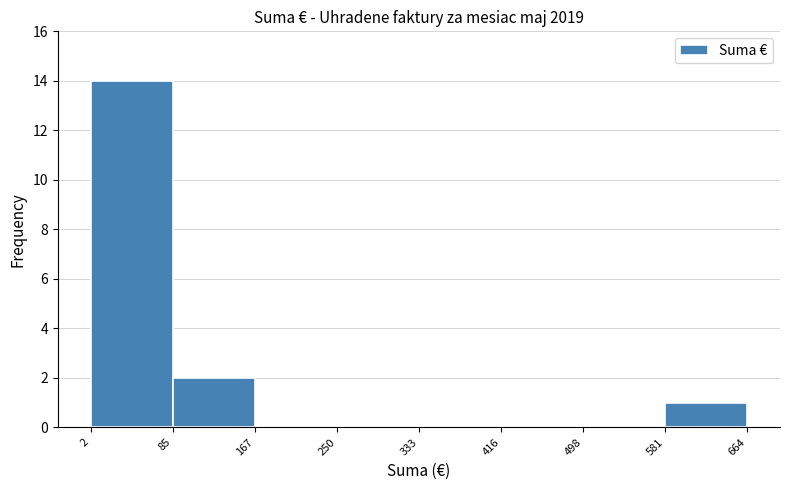

Which range on the x-axis has the tallest bar?

2 to 85